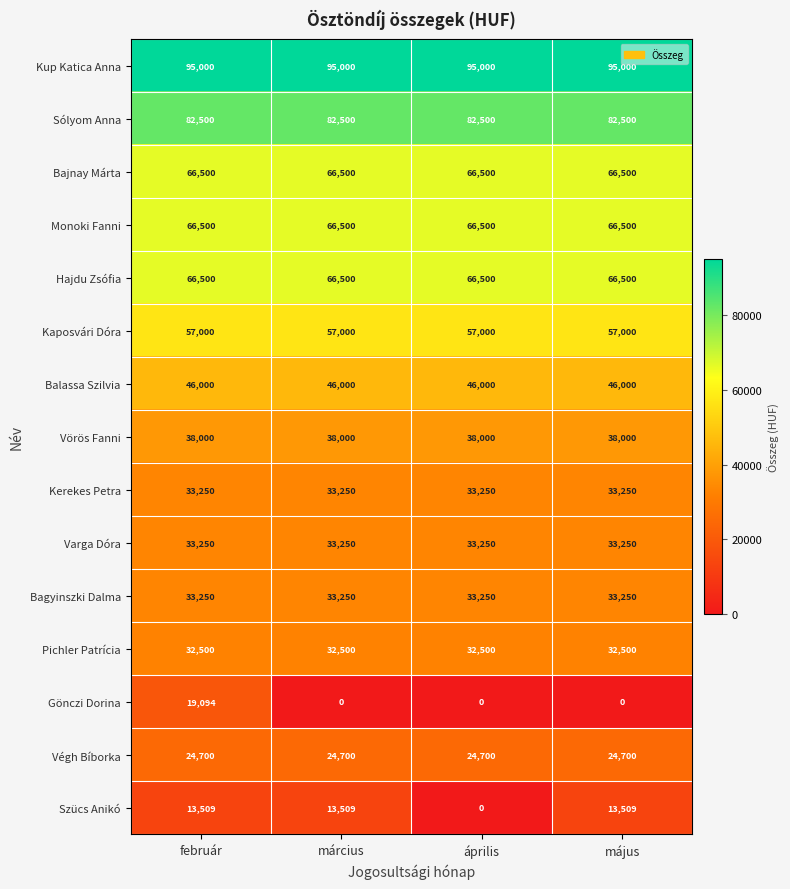

What is the lowest value of the Kup Katica Anna series?

95000